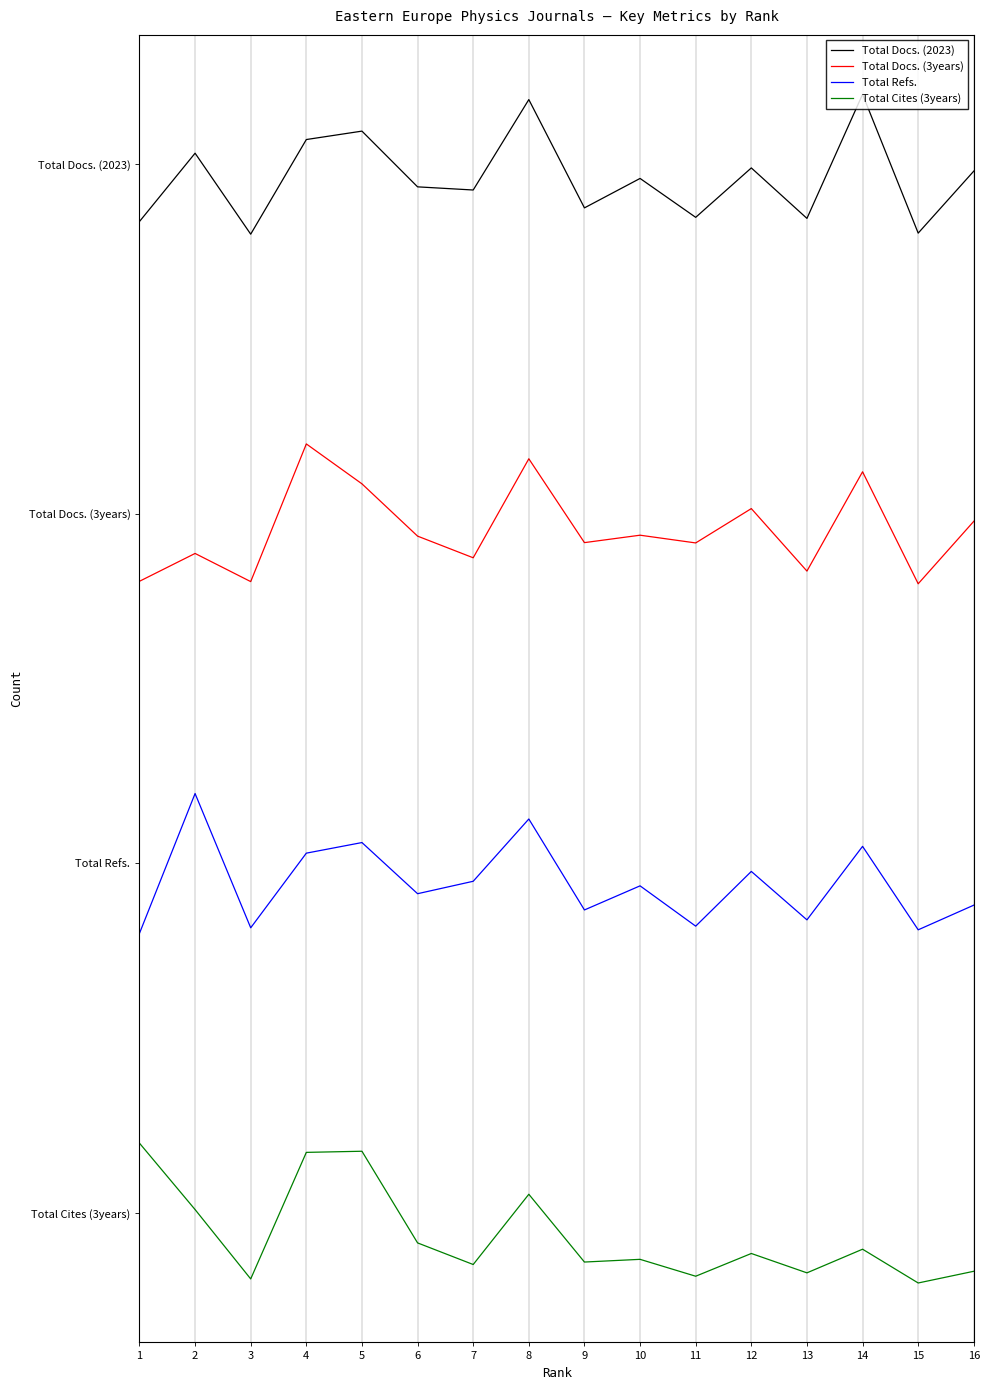

Reading left to right, what are all the values shown in this chart?

Total Docs. (2023): 4.3	4.5	4.2	4.6	4.6	4.4	4.4	4.8	4.3	4.4	4.3	4.5	4.3	4.8	4.2	4.5
Total Docs. (3years): 2.7	2.8	2.7	3.3	3.1	2.9	2.8	3.2	2.9	2.9	2.9	3.0	2.8	3.2	2.7	3.0
Total Refs.: 1.2	1.8	1.2	1.5	1.6	1.4	1.4	1.7	1.3	1.4	1.2	1.5	1.3	1.6	1.2	1.3
Total Cites (3years): 0.3	0.0	-0.3	0.3	0.3	-0.1	-0.2	0.1	-0.2	-0.2	-0.3	-0.2	-0.3	-0.2	-0.3	-0.2